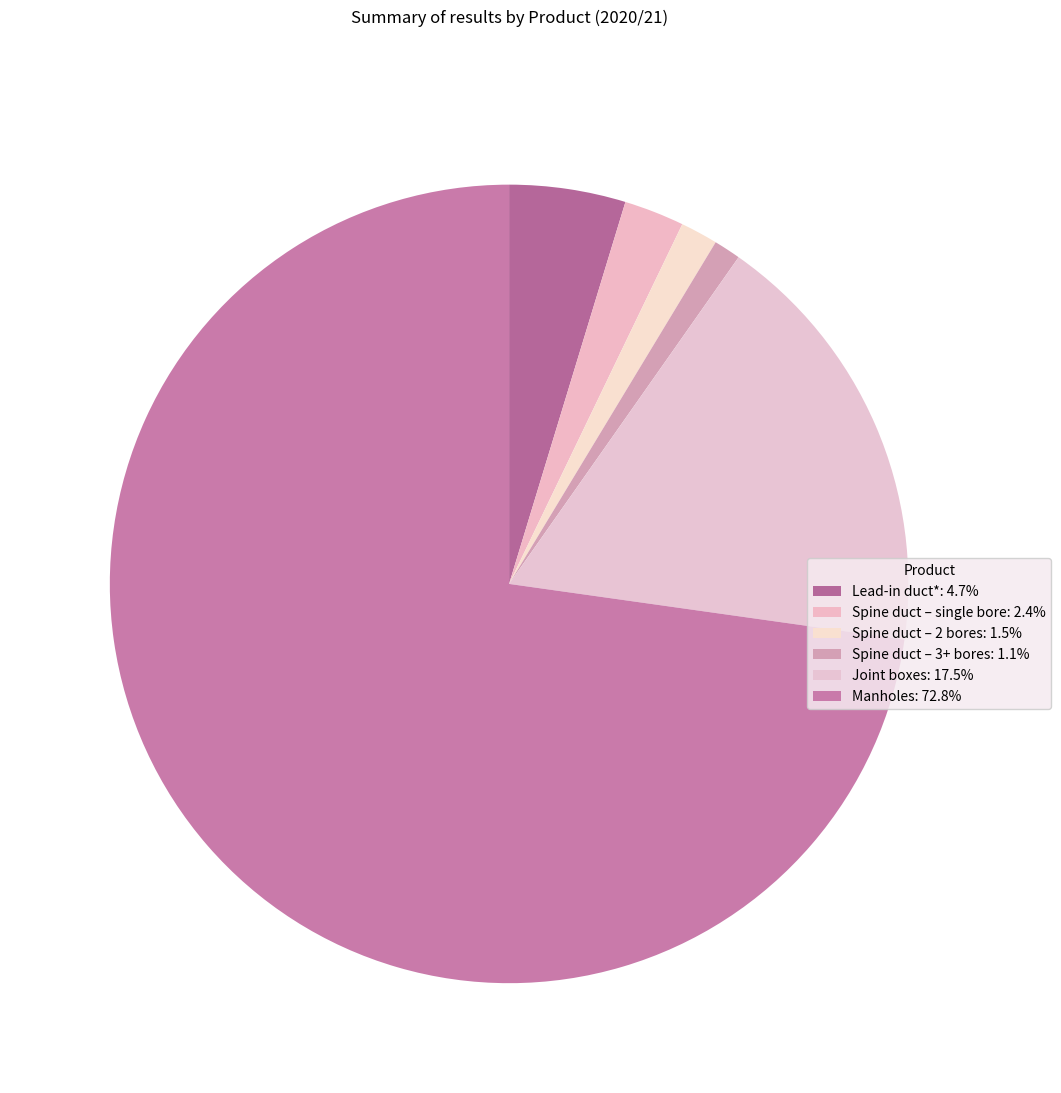

What is the ratio of the value at Spine duct – 3+ bores to the value at Joint boxes?

0.1